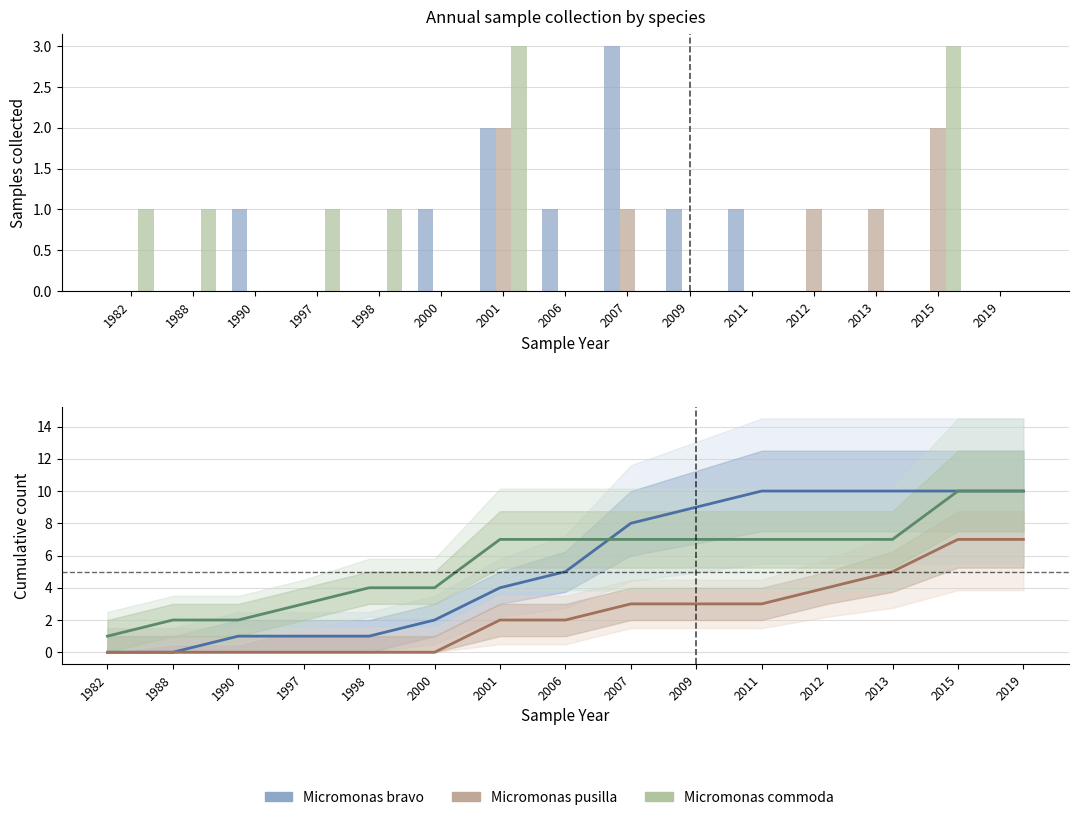

At which label does Micromonas commoda first exceed 7?

2015